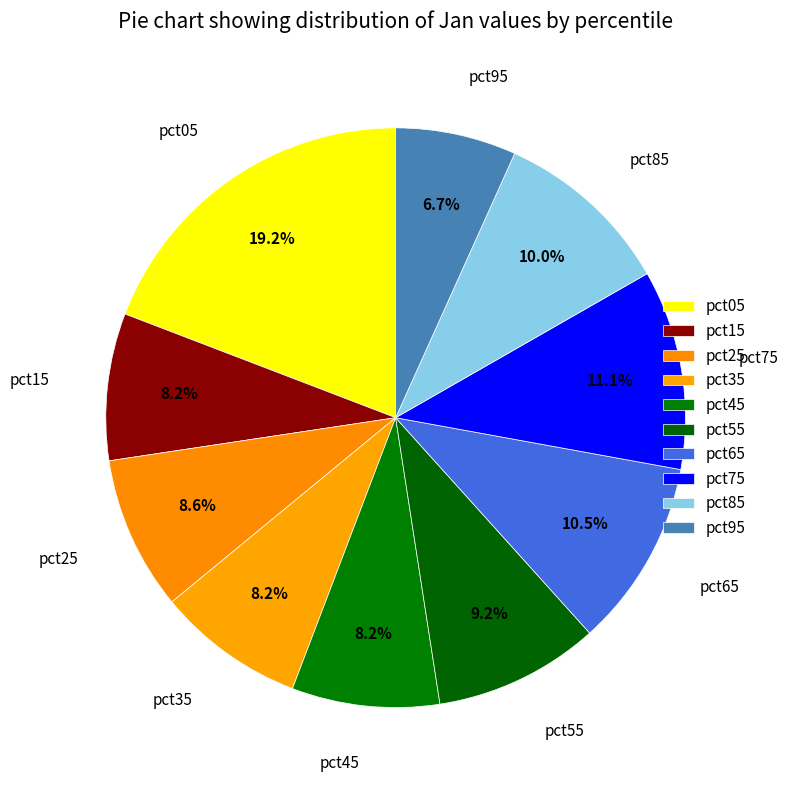

How many slices are in this pie chart?

10